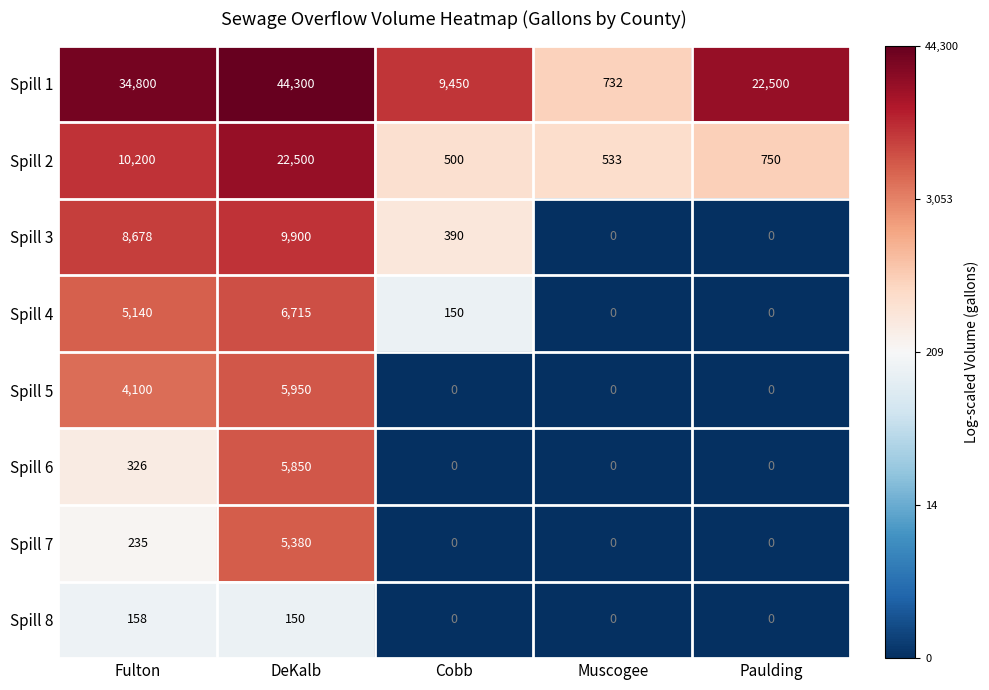

At which label is Spill 2 closest to 11500?

Fulton